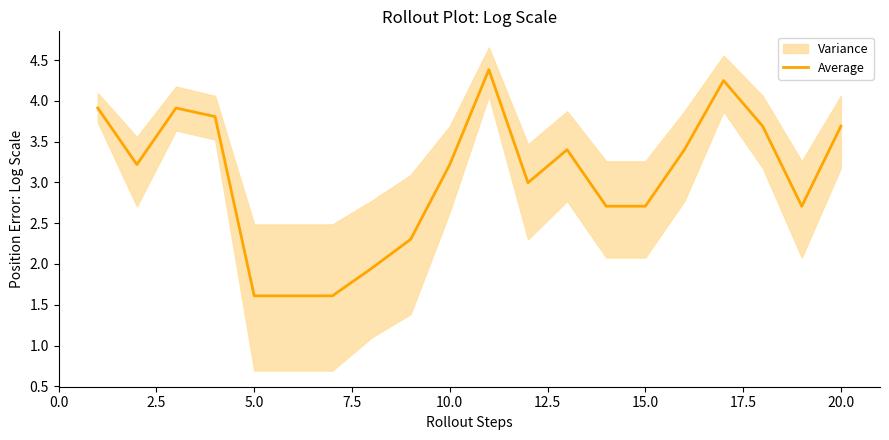

True or false: the data has more than 0 interior local peaks.

True